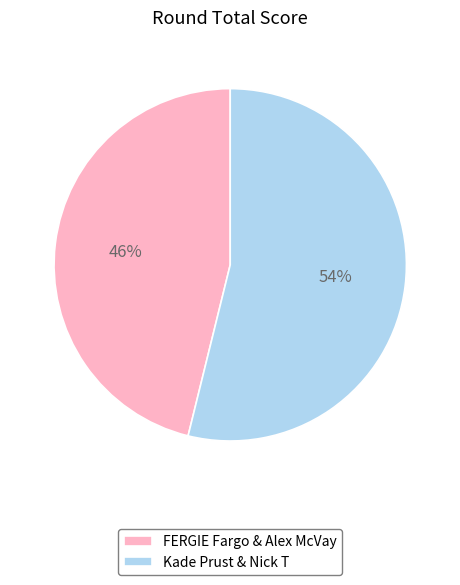

What percentage is the Kade Prust & Nick T slice, to the nearest percent?

54%